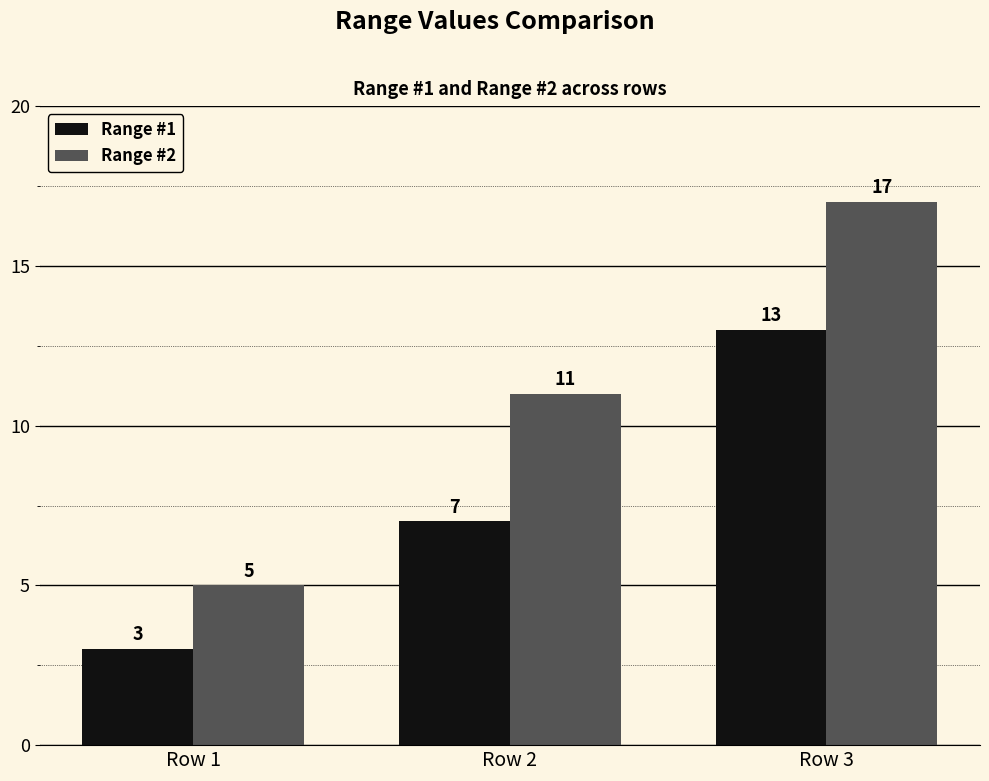

How many series are shown in this chart?

2